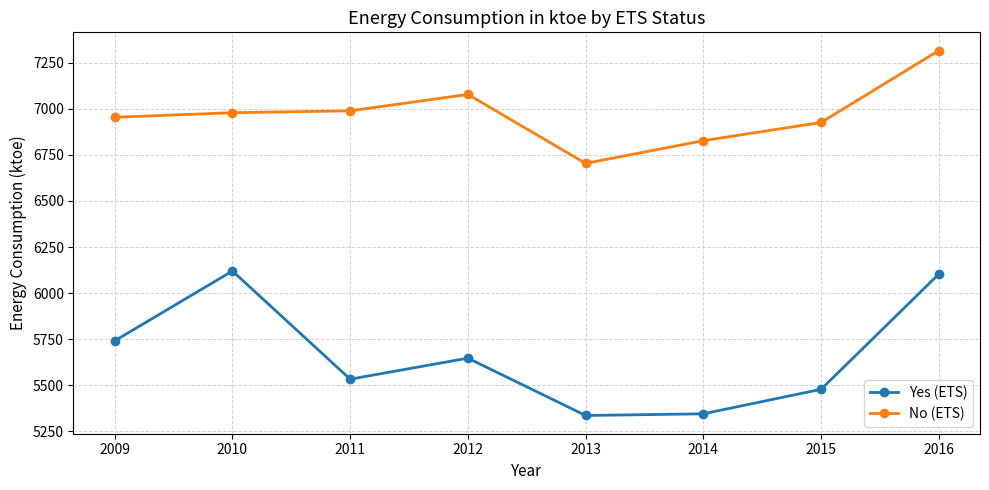

Is it true that No (ETS) equals 2809 at 2014?

False